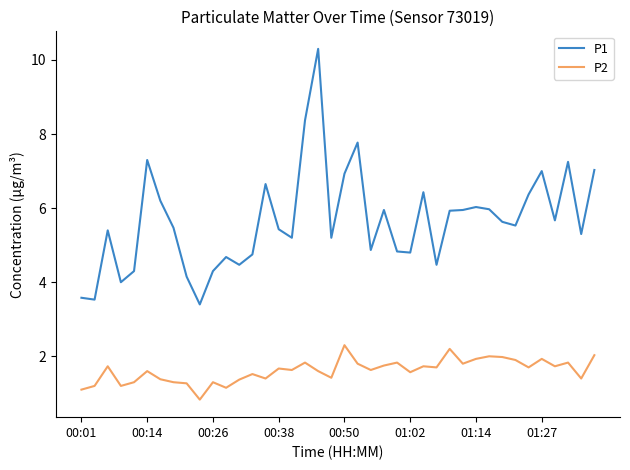

Which series has the largest range (max minus min)?

P1